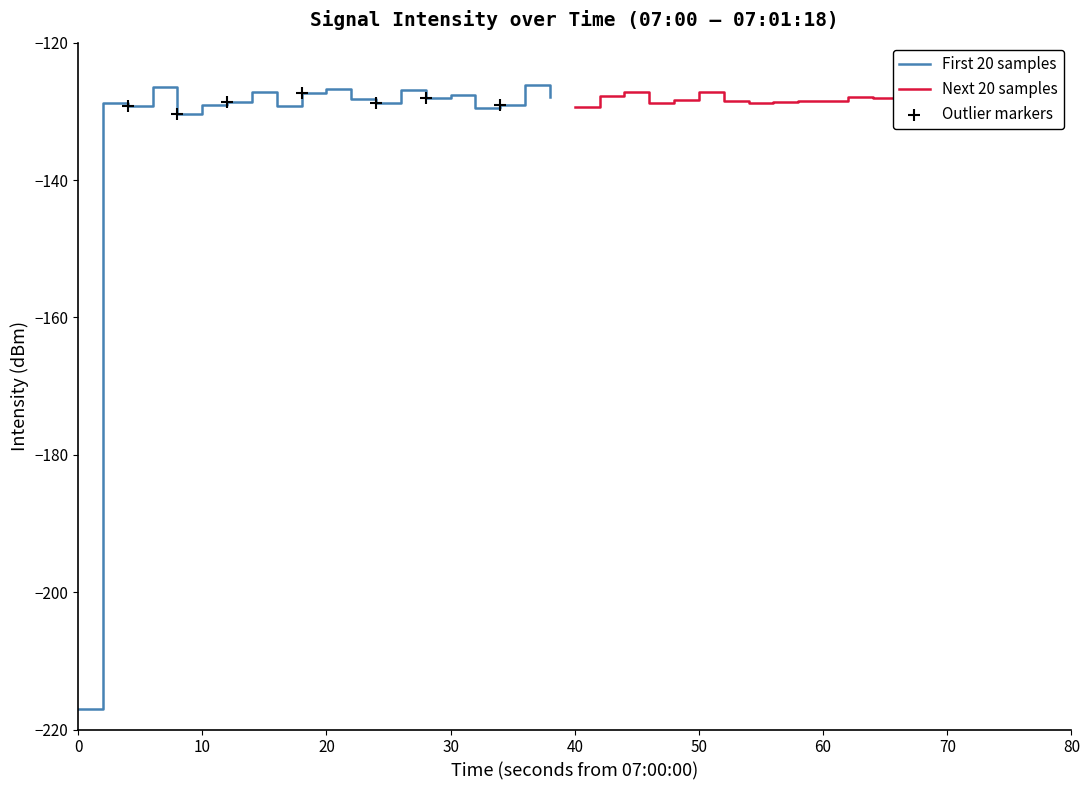

What is the maximum value for First 20 samples?

-126.2